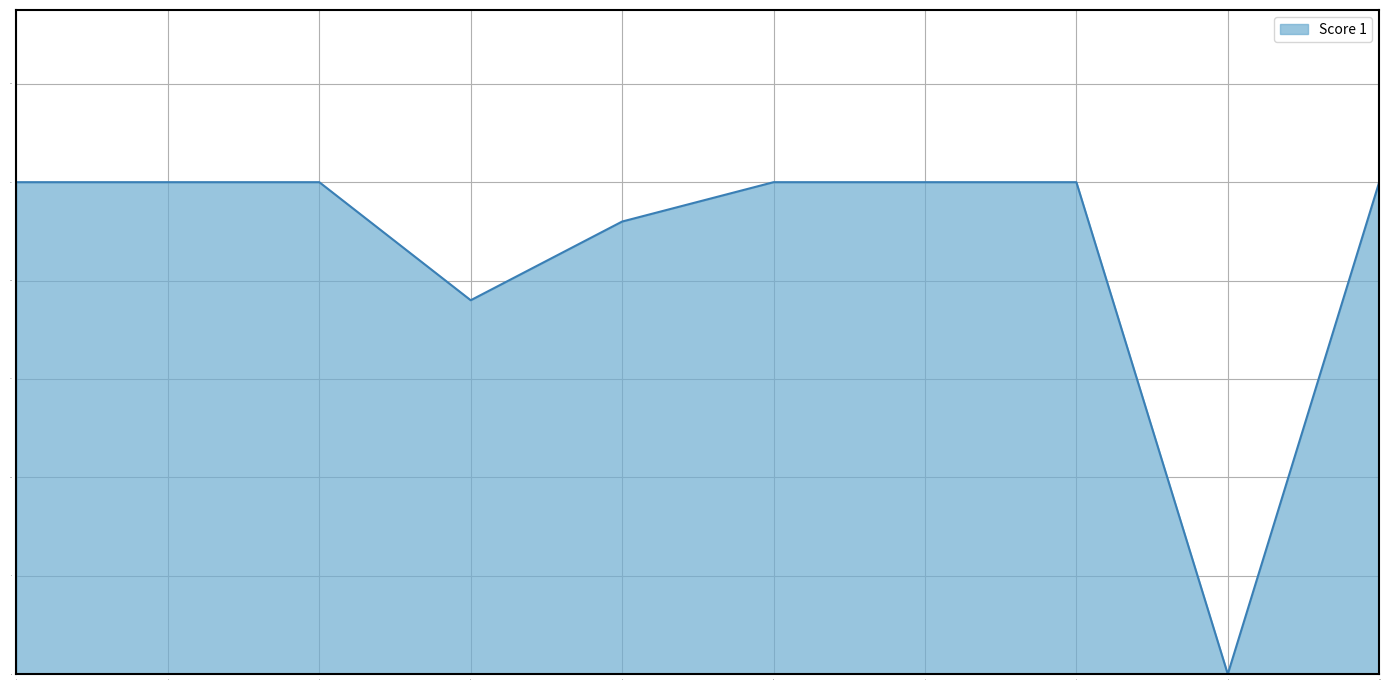

Read the value at 10, to the nearest 5.

25